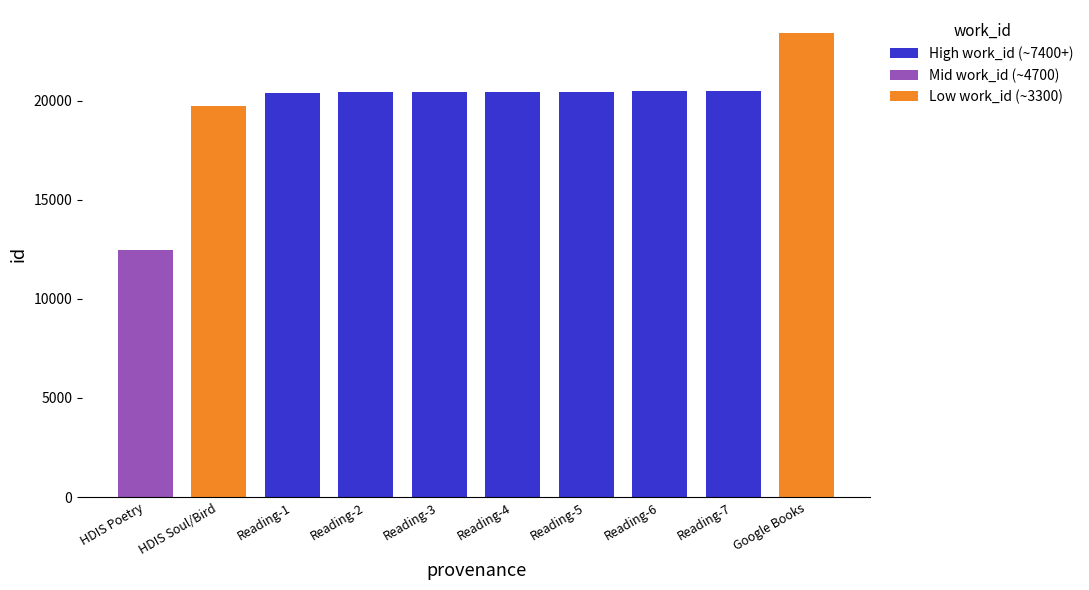

What is the difference between the second highest and minimum values?

8015